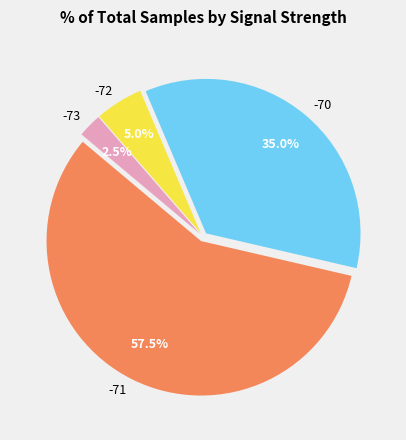

What is the ratio of the value at -70 to the value at -71?

0.6